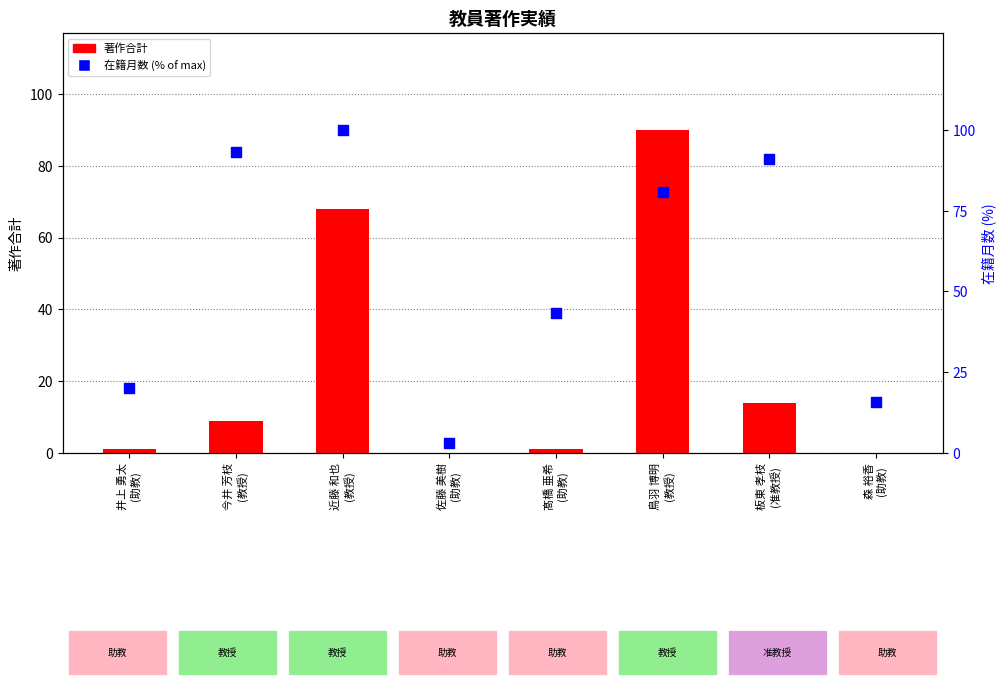

At how many categories does at least one series exceed 42?

5